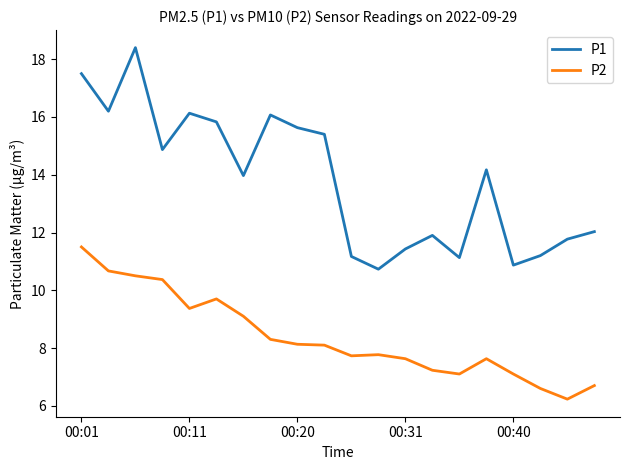

What is the greatest value displayed?

18.4